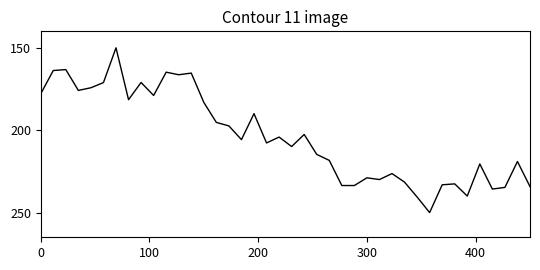

What is the greatest value displayed?

250.0